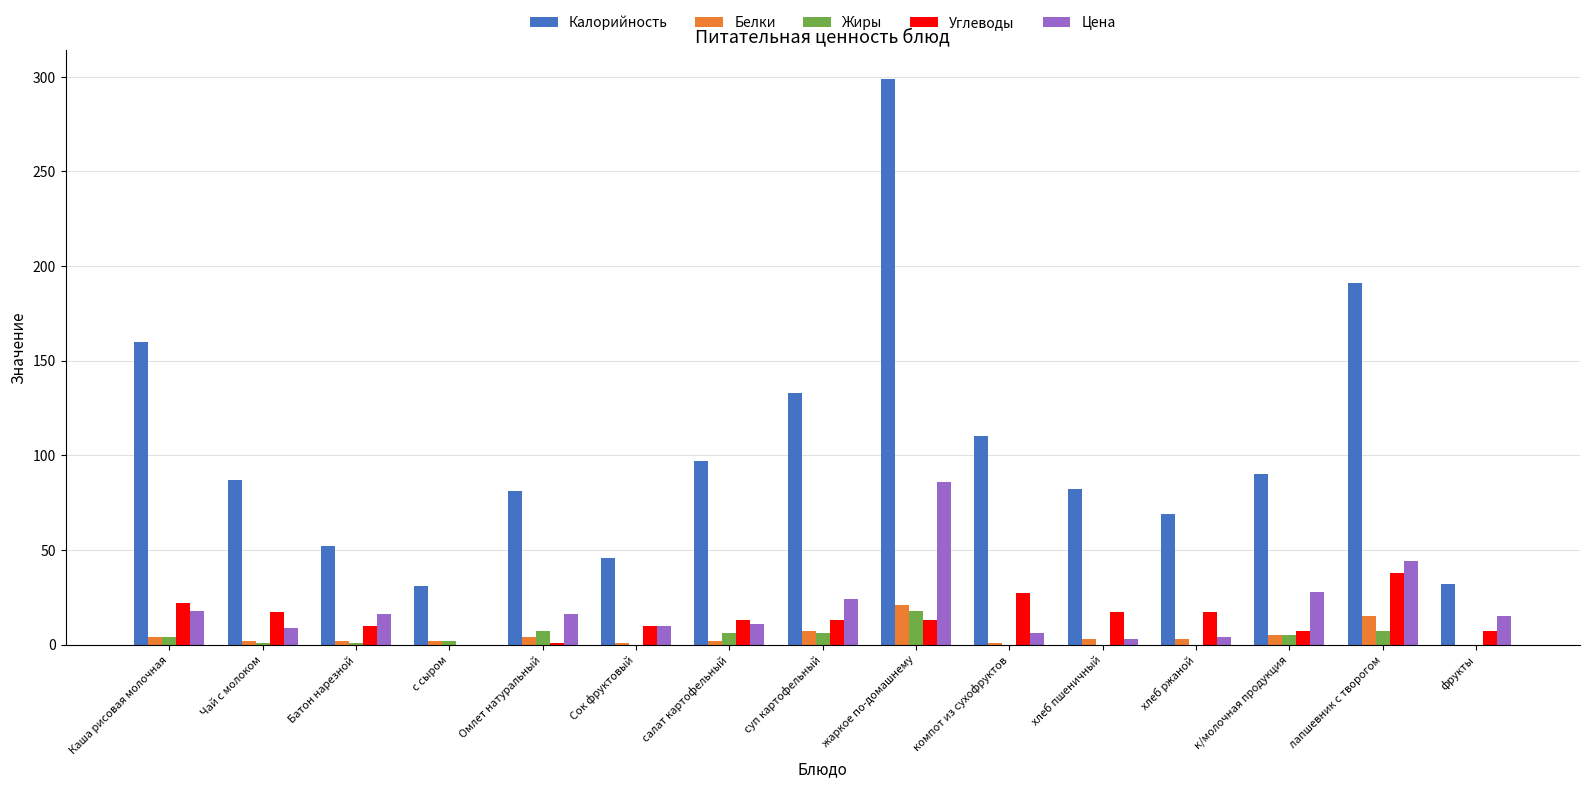

Is the value of Углеводы at хлеб пшеничный greater than the value of Цена at к/молочная продукция?

No